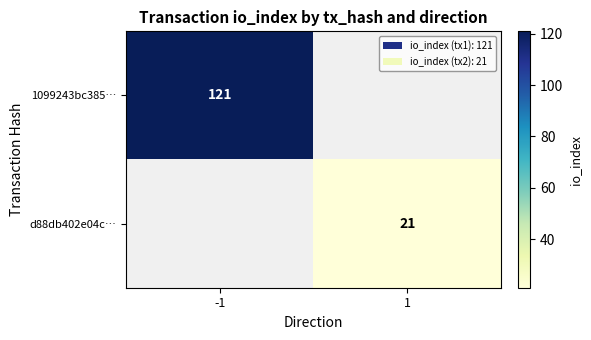

Count the number of categories in the chart.

2